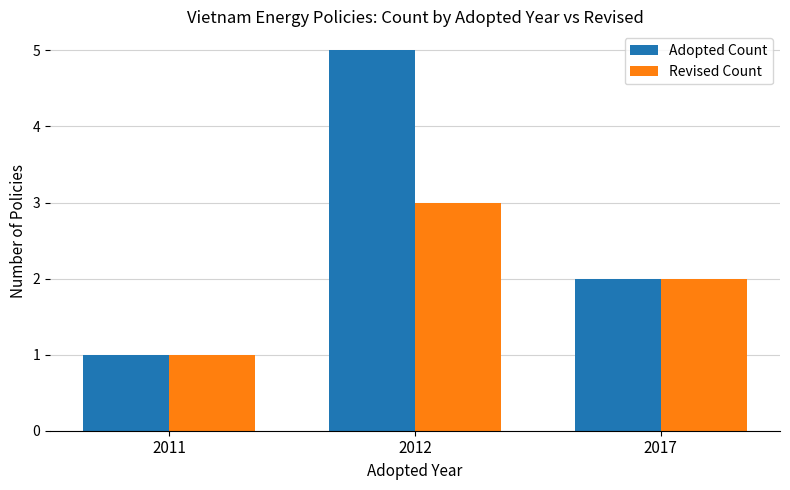

Where is Revised Count nearest to the value 2?

2017